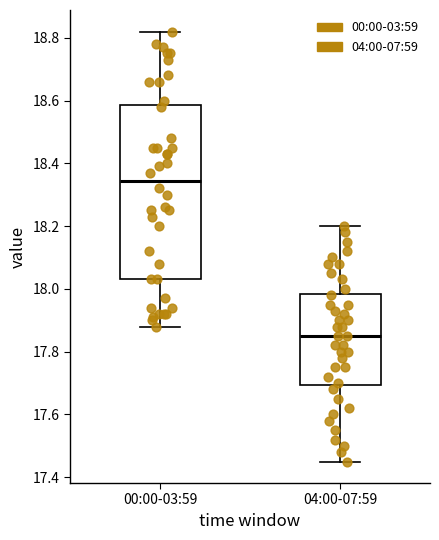

Where does the median line of the box for 04:00-07:59 sit on the y-axis? The values are not printed on the chart, so give them approximately, as read against the axis.

17.86